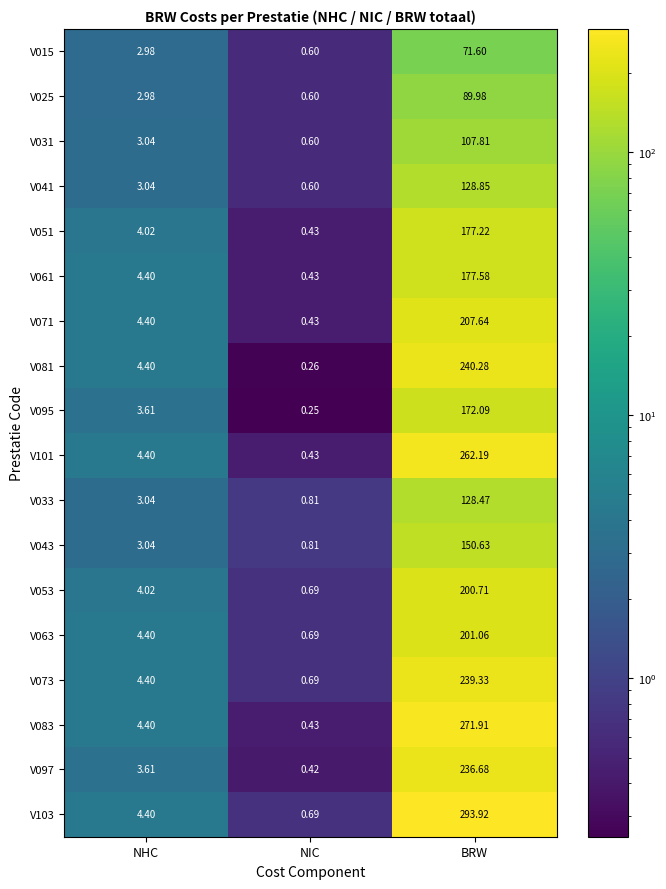

At which category does the chart reach its peak across all series?

BRW